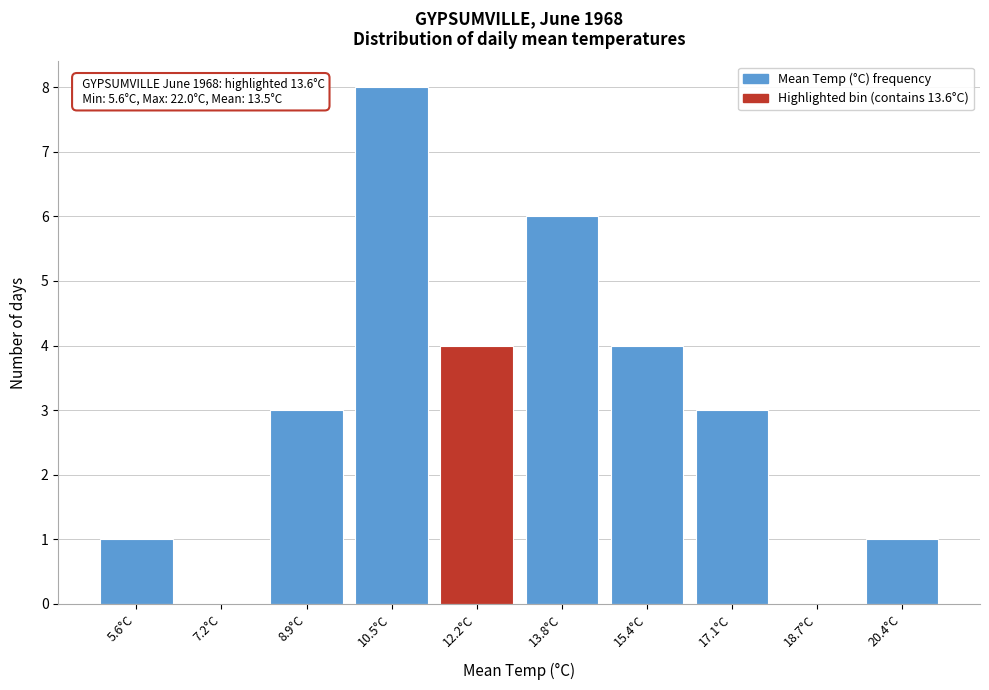

Reading left to right, extract all data points from this chart.

5.6°C=1	7.2°C=0	8.9°C=3	10.5°C=8	12.2°C=4	13.8°C=6	15.4°C=4	17.1°C=3	18.7°C=0	20.4°C=1